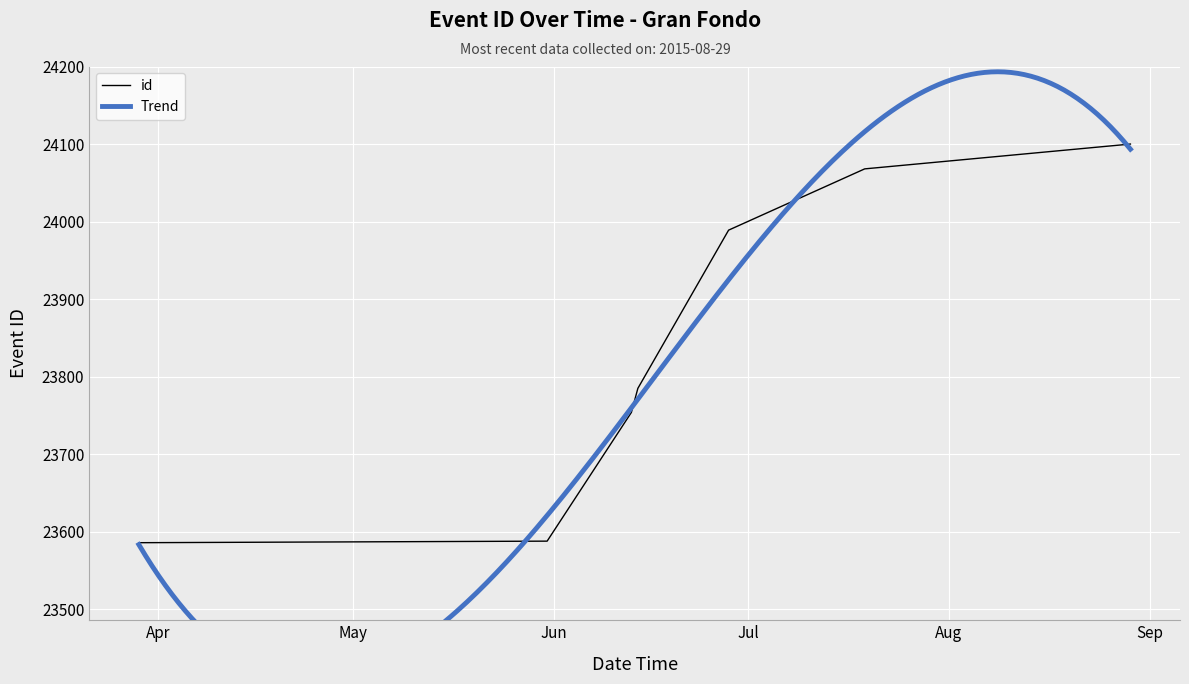

True or false: the data shows 33580 at 2015-06-13.

False